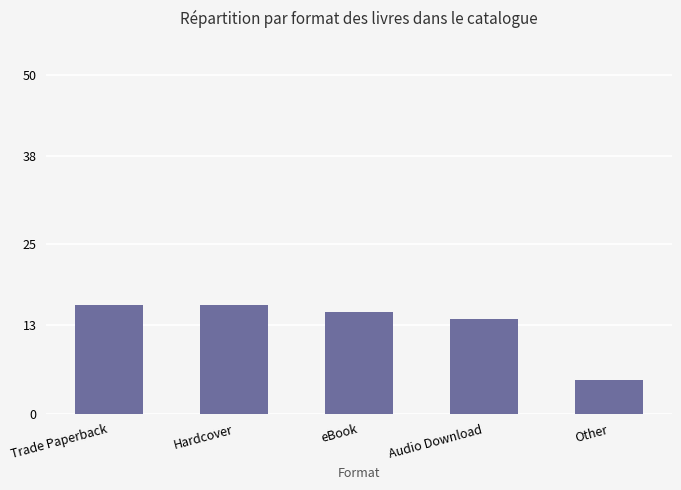

True or false: the data shows 5 at Audio Download.

False